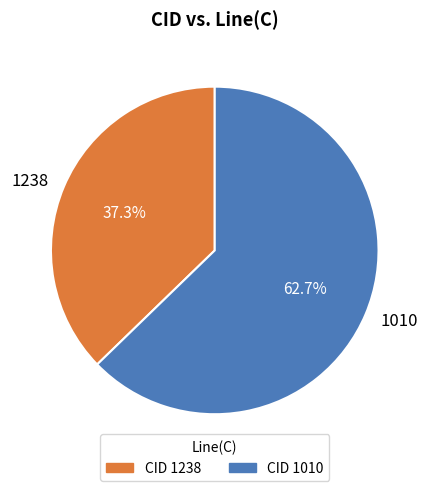

Is there a majority slice in this chart?

Yes